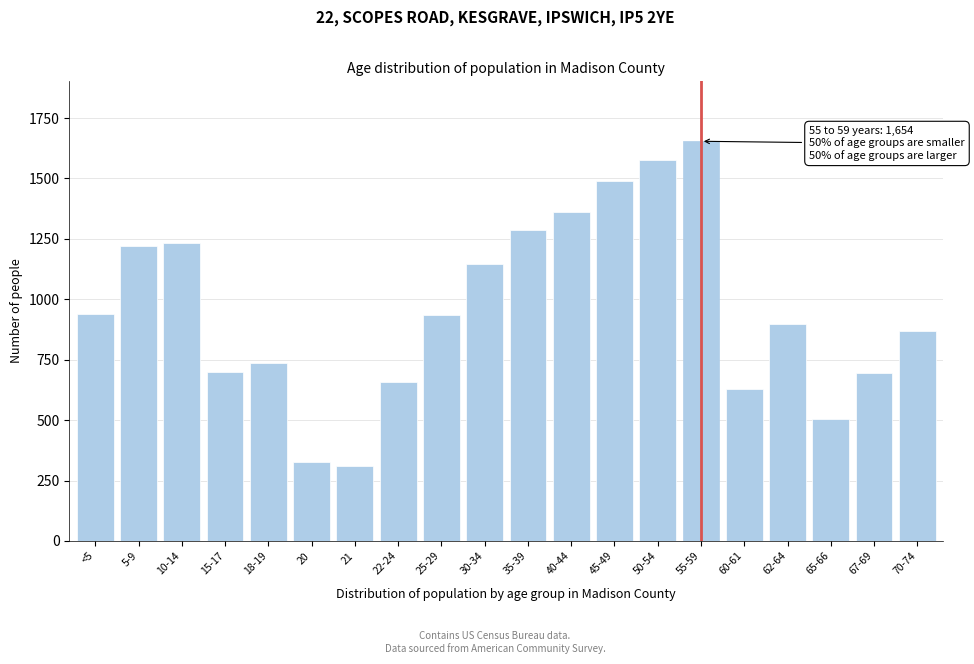

The value at 65-66 is 860. True or false?

False